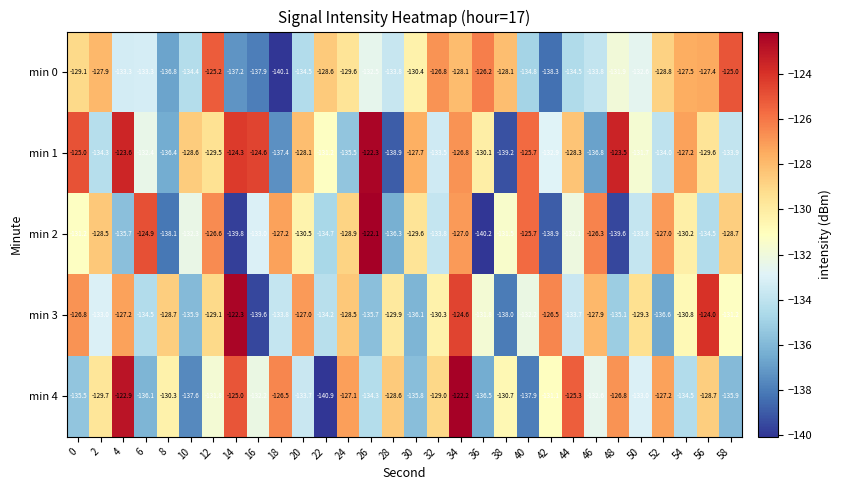

What is the lowest value of the min 1 series?

-139.2